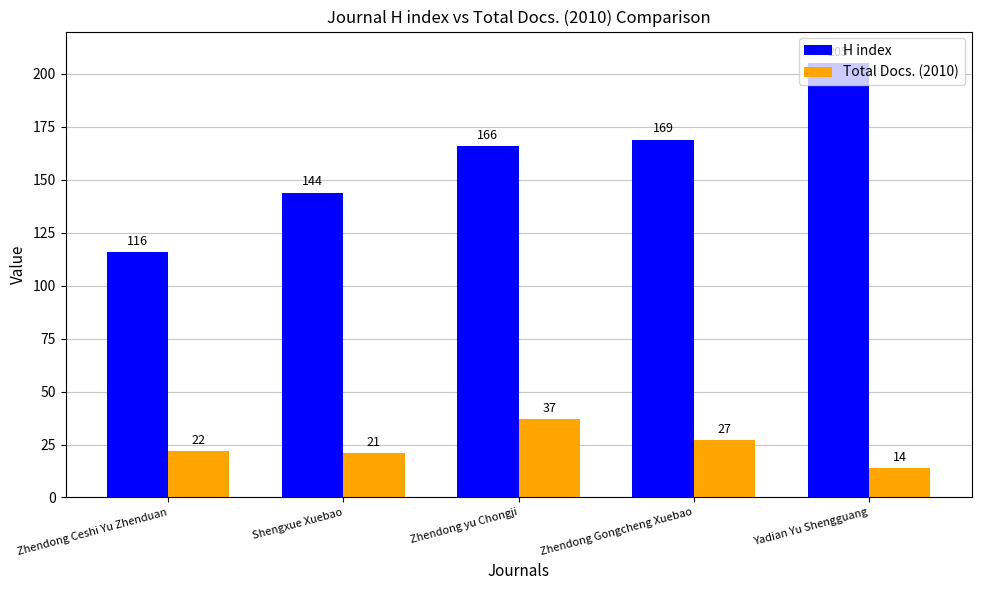

At Shengxue Xuebao, list the series in order from smallest to largest.

Total Docs. (2010), H index